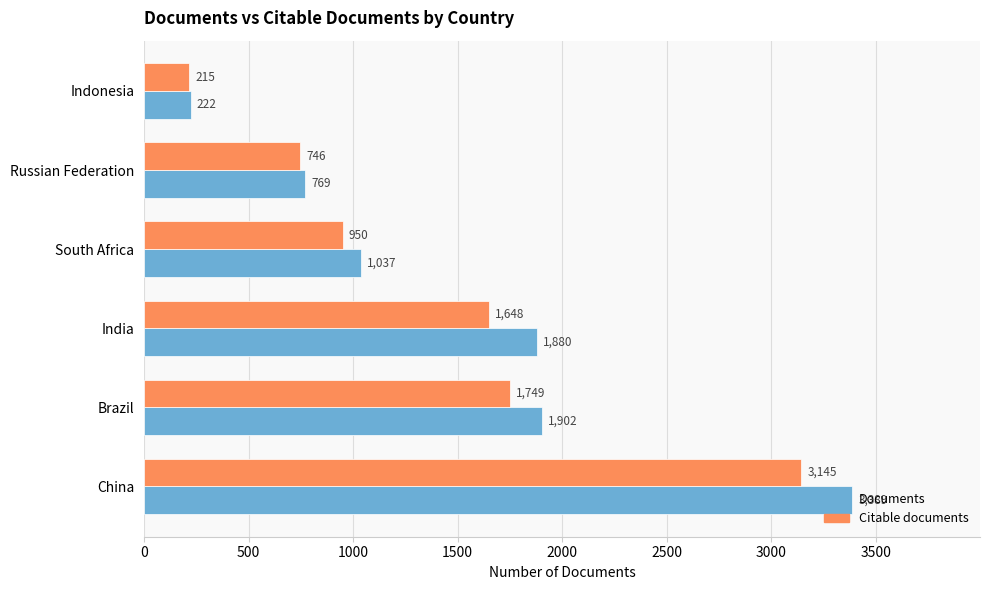

The Citable documents series shows 3145 at China. True or false?

True